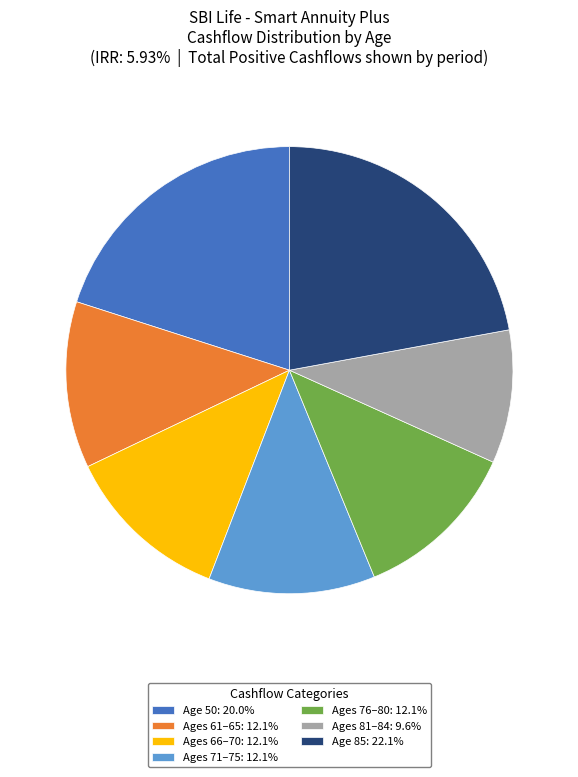

Does Ages 71–75: 12.1% account for over 50% of the chart?

No